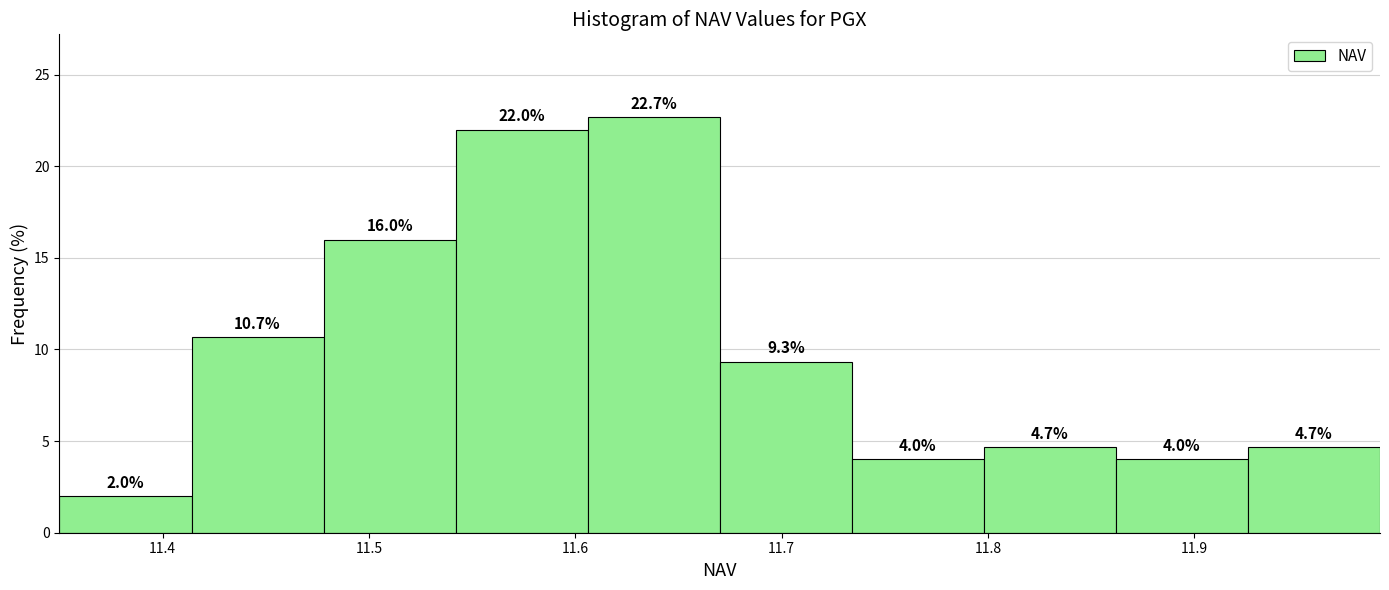

Which range on the x-axis has the tallest bar?

11.606 to 11.670